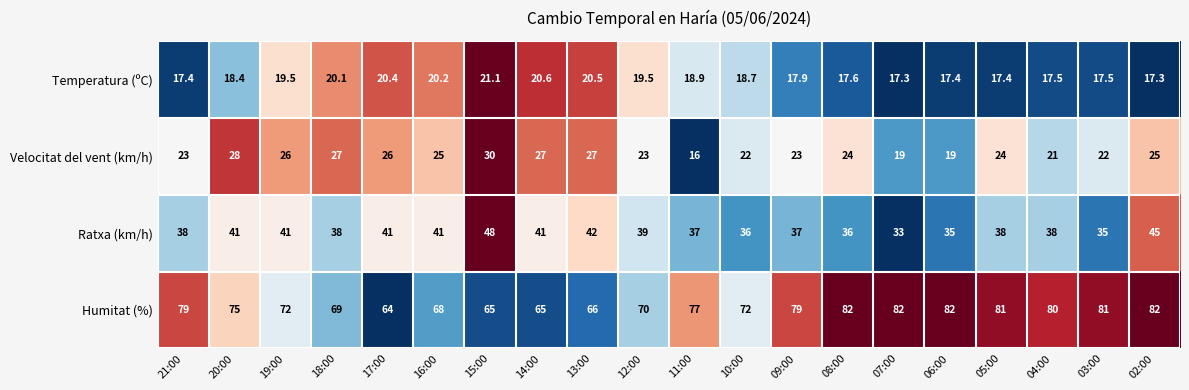

Where does the Velocitat del vent (km/h) series first go above 24?

20:00